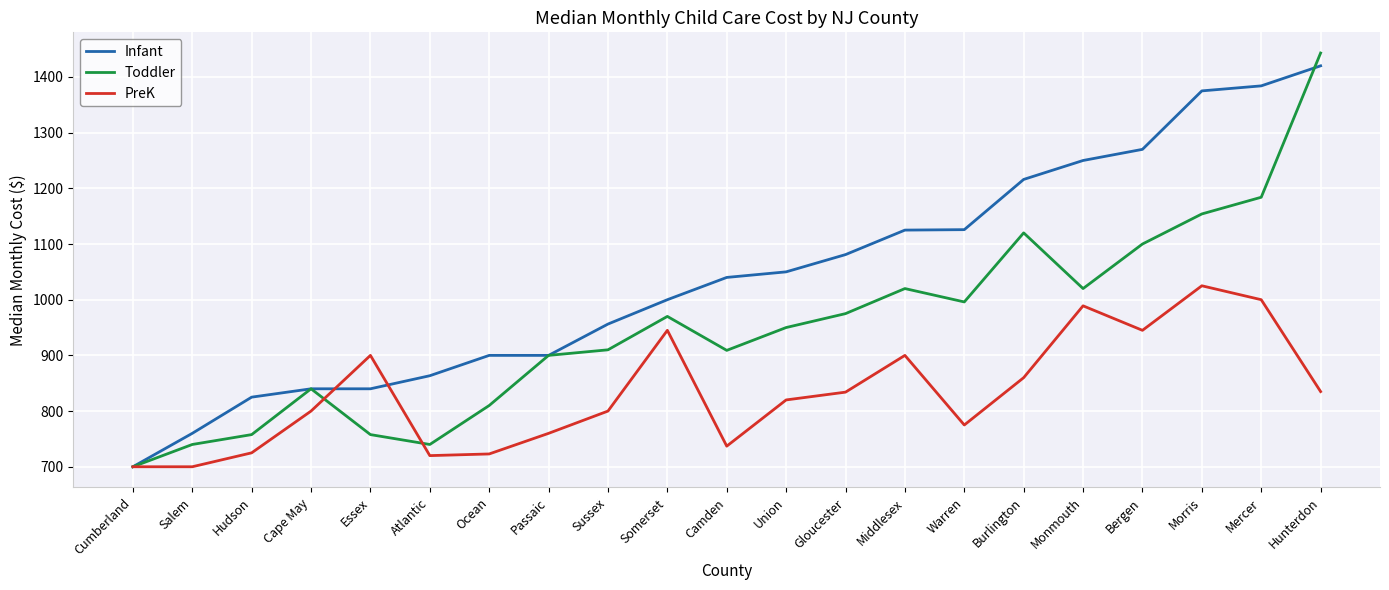

At Salem, list the series in order from largest to smallest.

Infant, Toddler, PreK